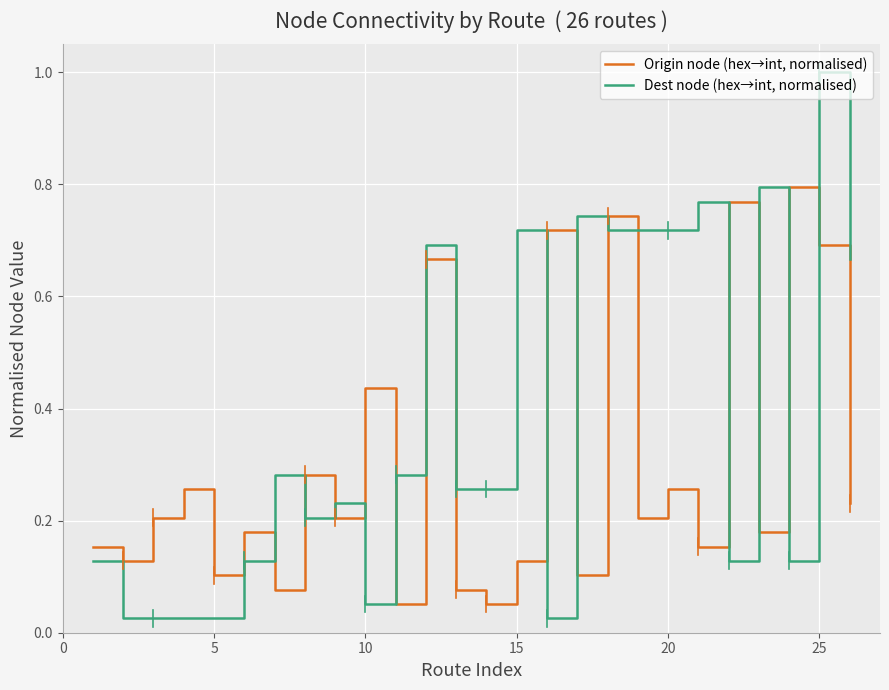

Which series has the widest spread of values?

Dest node (hex→int, normalised)